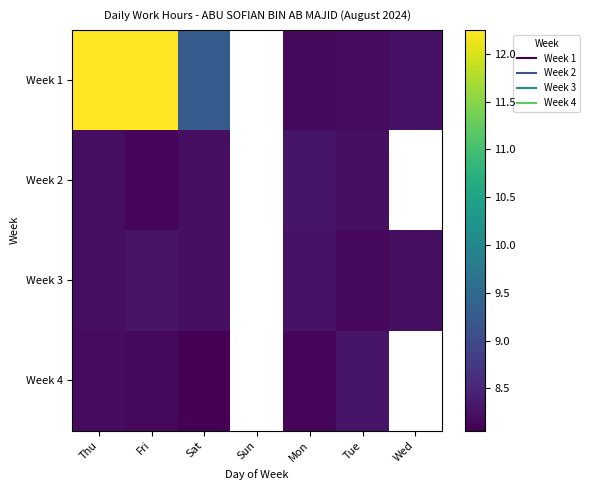

Is it true that Week 4 equals 13.9 at Thu?

False